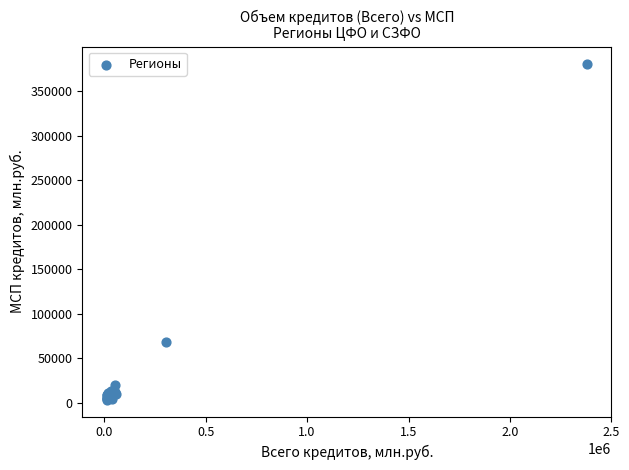

What Y value in the scatter plot is closest to 192244?

68216